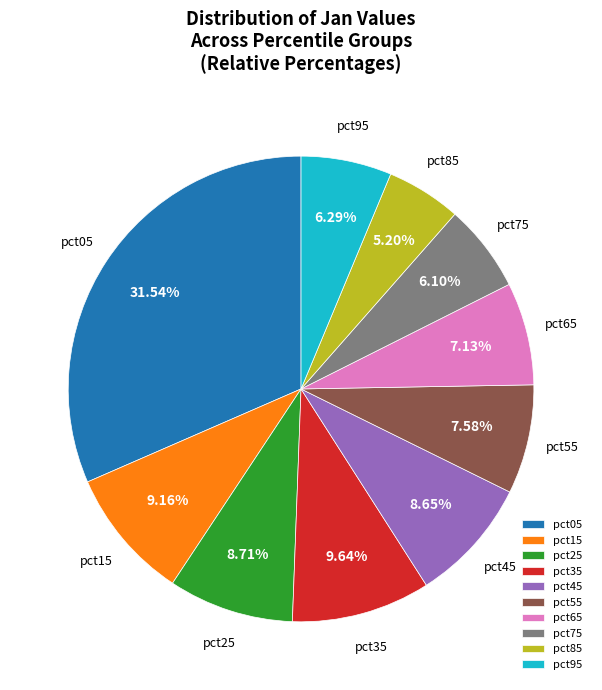

What is the total percentage of pct35 and pct15?

18.8%